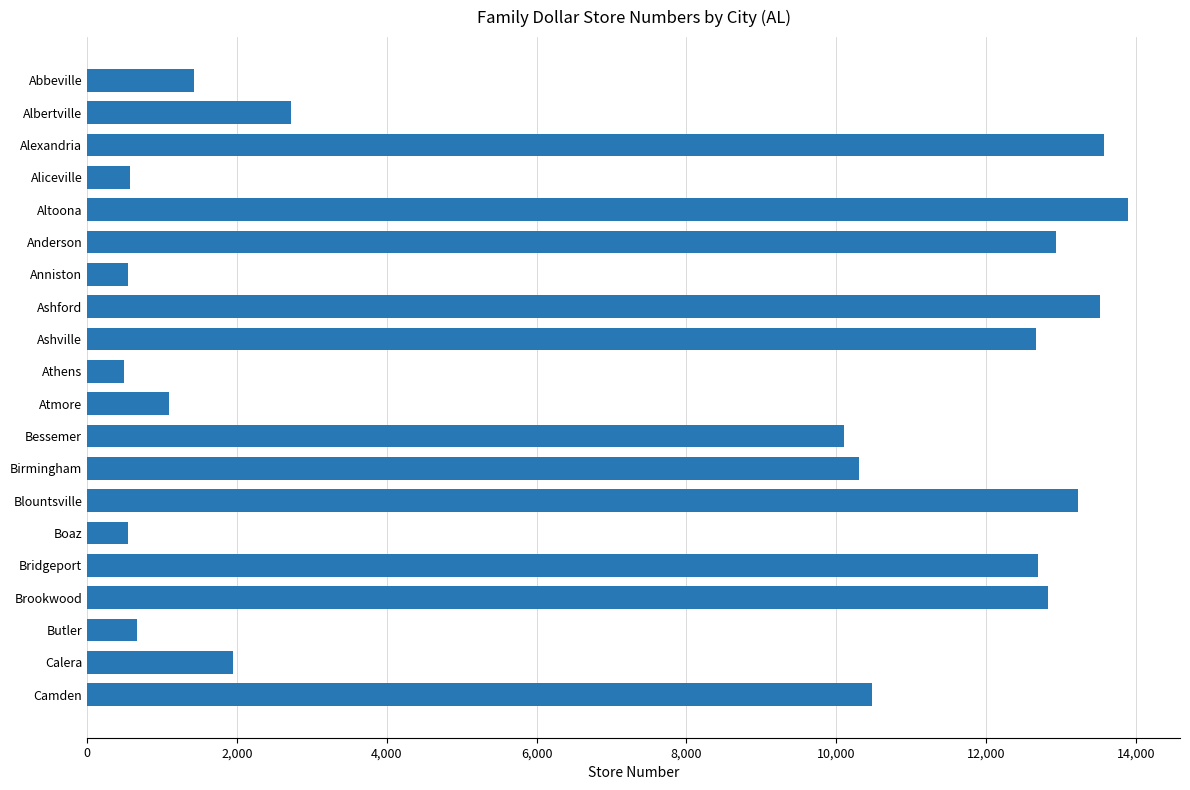

What value does the data have at Bridgeport?

12688